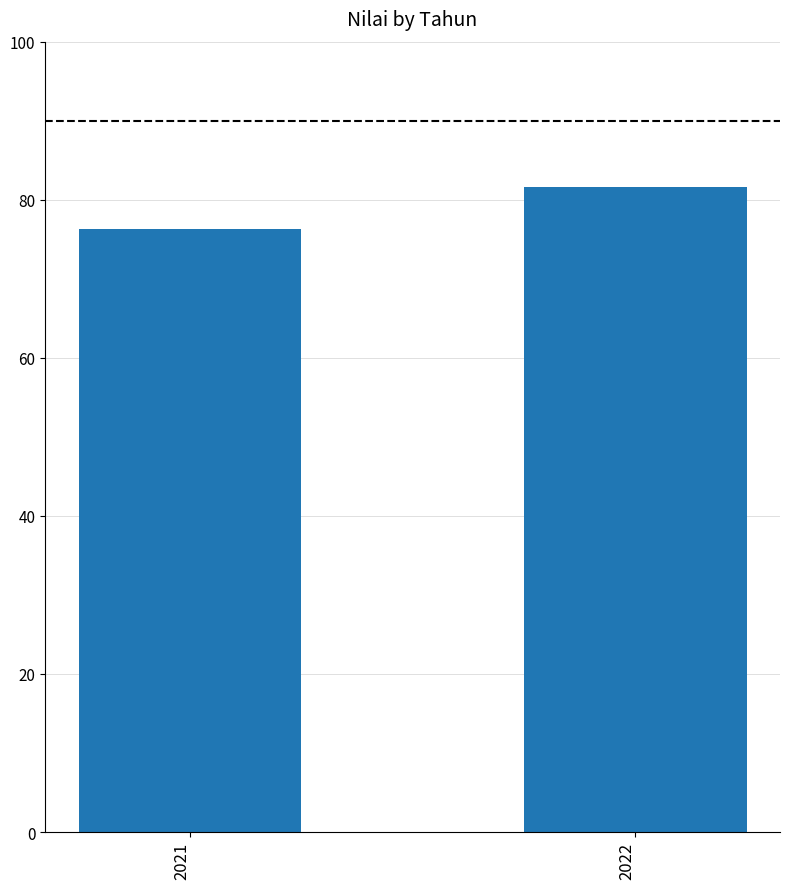

Reading right to left, list all the values displayed in this chart.

81.6	76.3